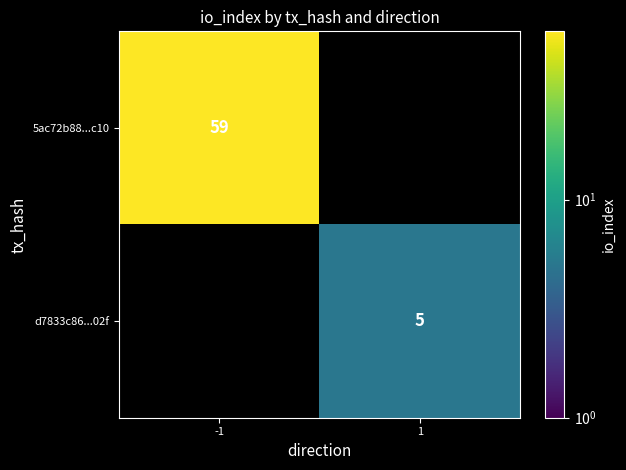

Is the value of 5ac72b88...c10 at -1 greater than the value of d7833c86...02f at 1?

Yes